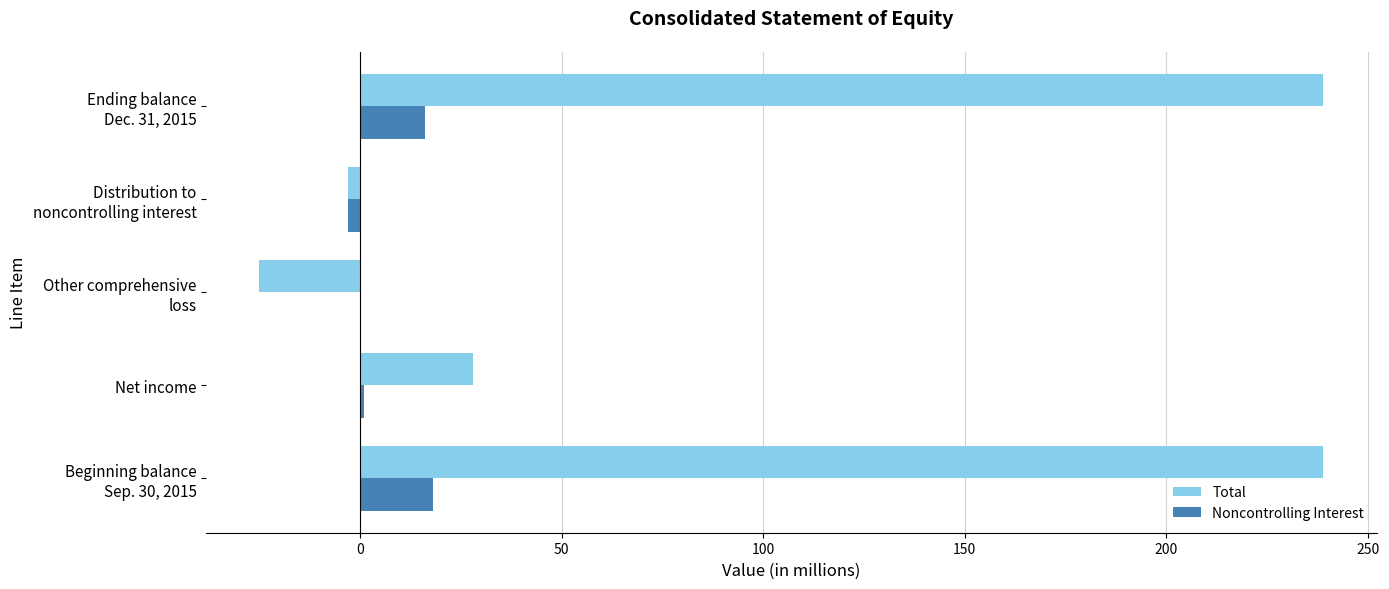

What is the sum of all Noncontrolling Interest values?

32